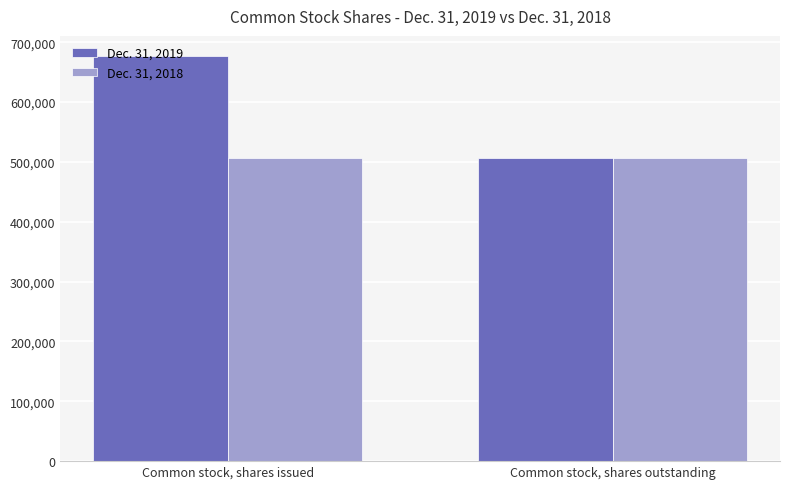

What is the sum of all Dec. 31, 2019 values?

1182620